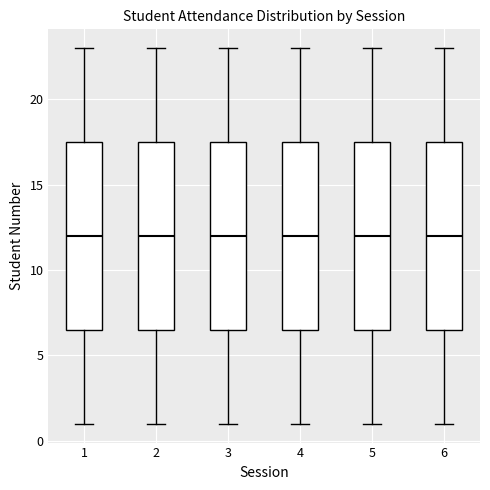

Reading left to right, transcribe this box plot: for each box, give where its median line is, the range the box spans, and where its two whiskers end, as read against the y-axis. The values are not printed on the chart, so give them approximately, as read against the axis.

1: median 12.0, box 6.5 to 17.5, whiskers 1.0 to 23.0
2: median 12.0, box 6.5 to 17.5, whiskers 1.0 to 23.0
3: median 12.0, box 6.5 to 17.5, whiskers 1.0 to 23.0
4: median 12.0, box 6.5 to 17.5, whiskers 1.0 to 23.0
5: median 12.0, box 6.5 to 17.5, whiskers 1.0 to 23.0
6: median 12.0, box 6.5 to 17.5, whiskers 1.0 to 23.0